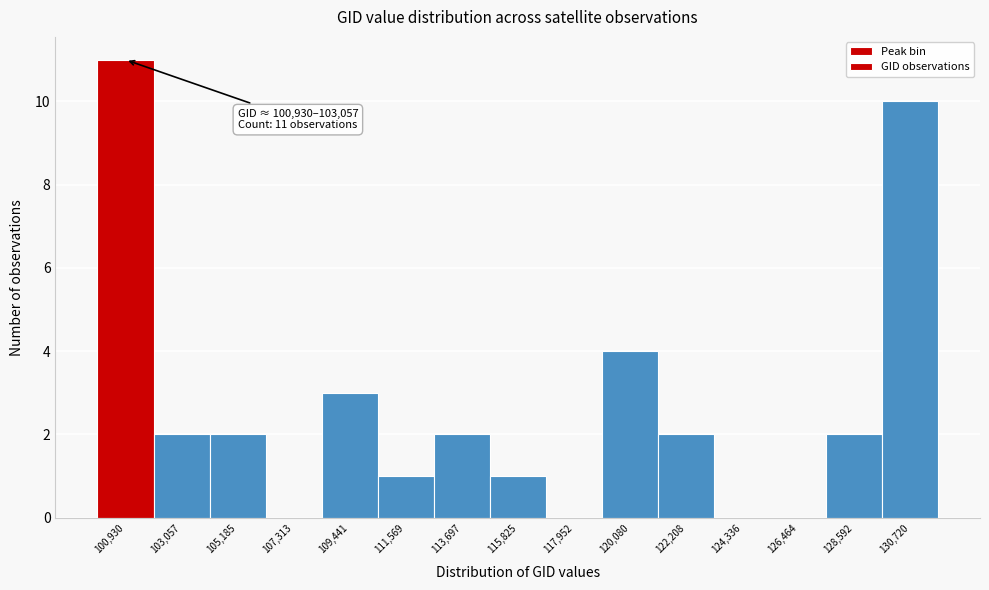

Reading left to right, what are all the values shown in this chart?

100,930=11	103,057=2	105,185=2	107,313=0	109,441=3	111,569=1	113,697=2	115,825=1	117,952=0	120,080=4	122,208=2	124,336=0	126,464=0	128,592=2	130,720=10